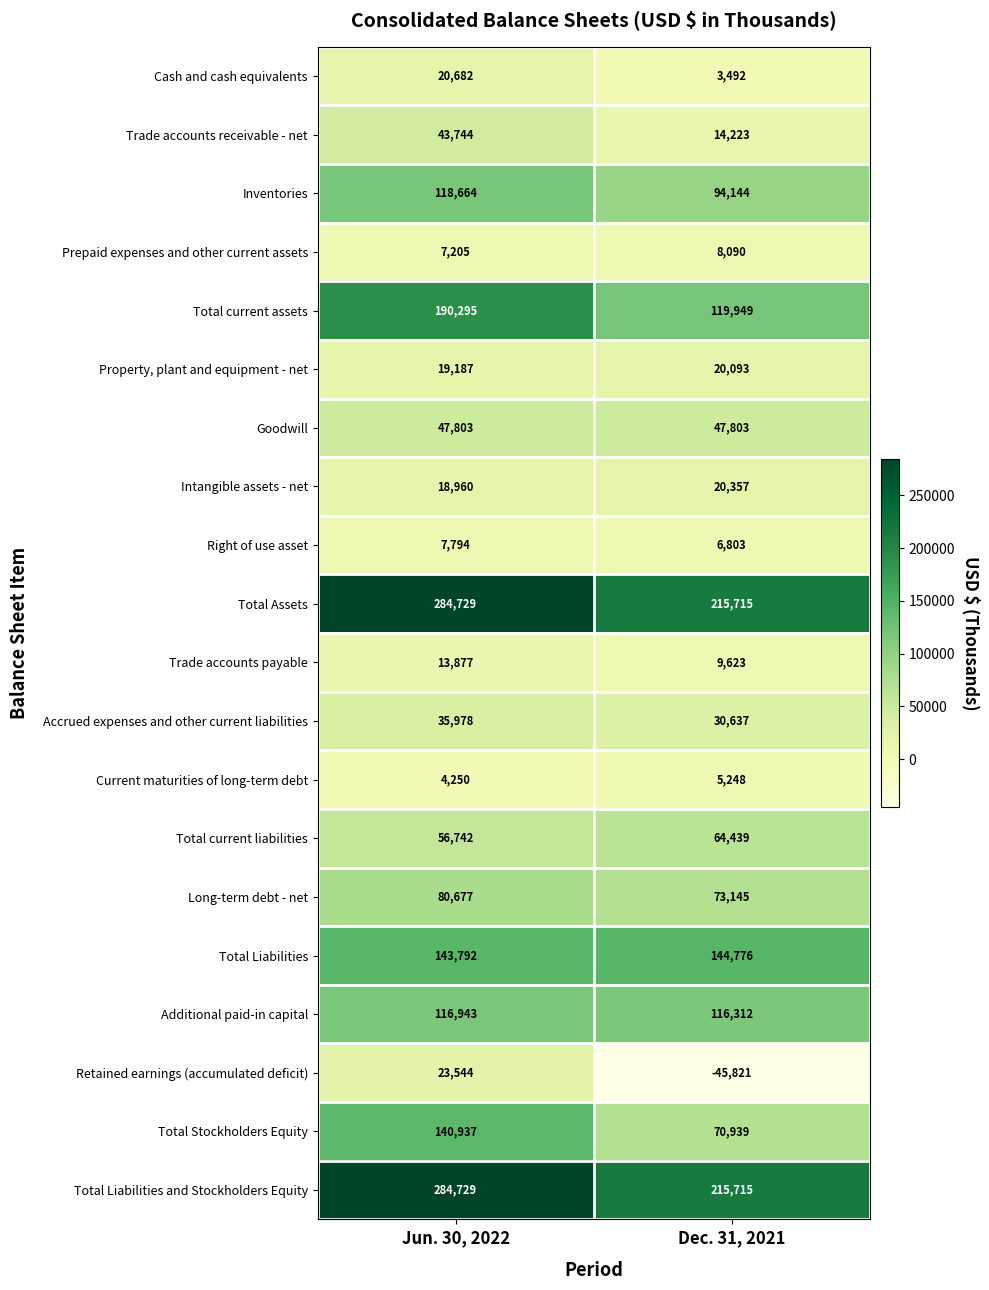

Between Jun. 30, 2022 and Dec. 31, 2021, which series saw the biggest shift?

Total current assets